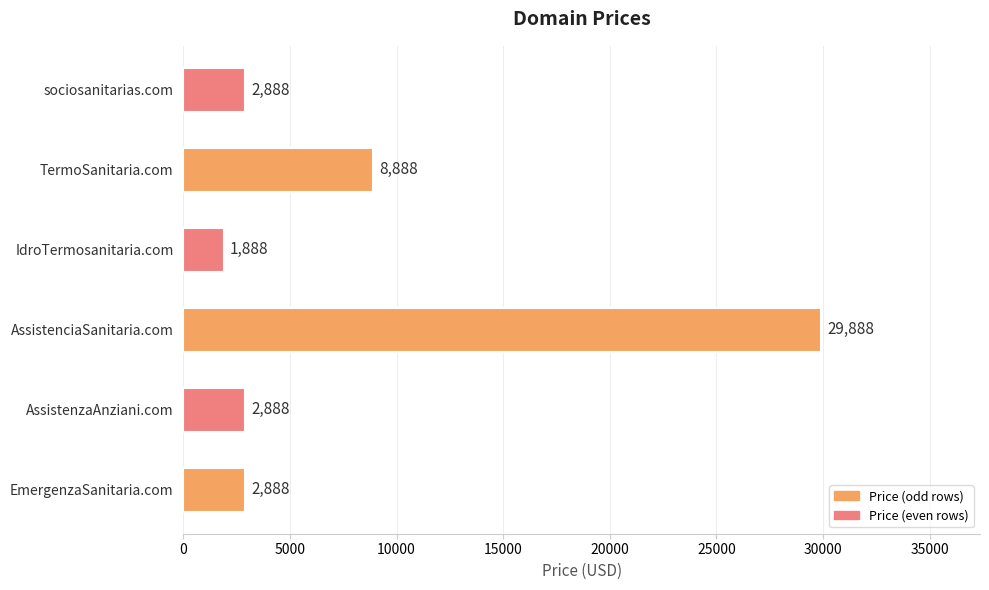

Reading bottom to top, list all the values displayed in this chart.

2888	2888	29888	1888	8888	2888